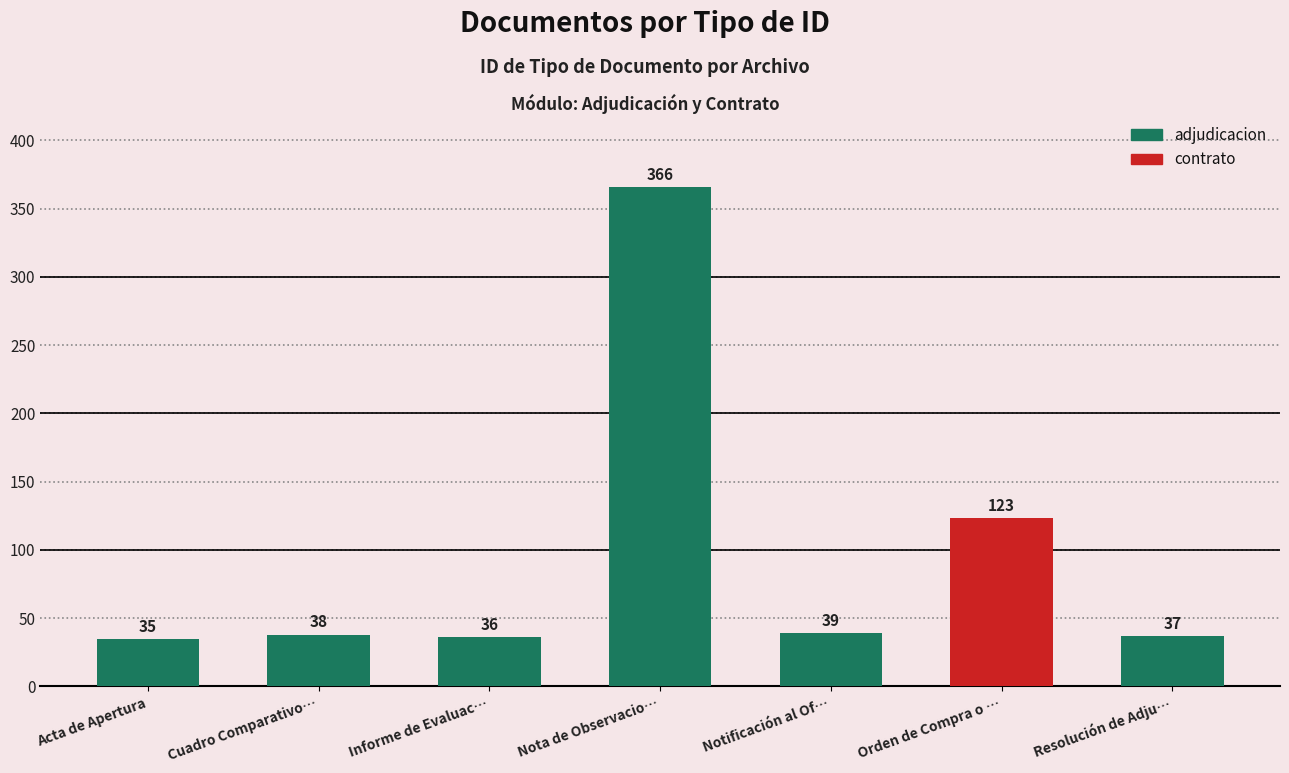

What is the smallest value displayed?

35